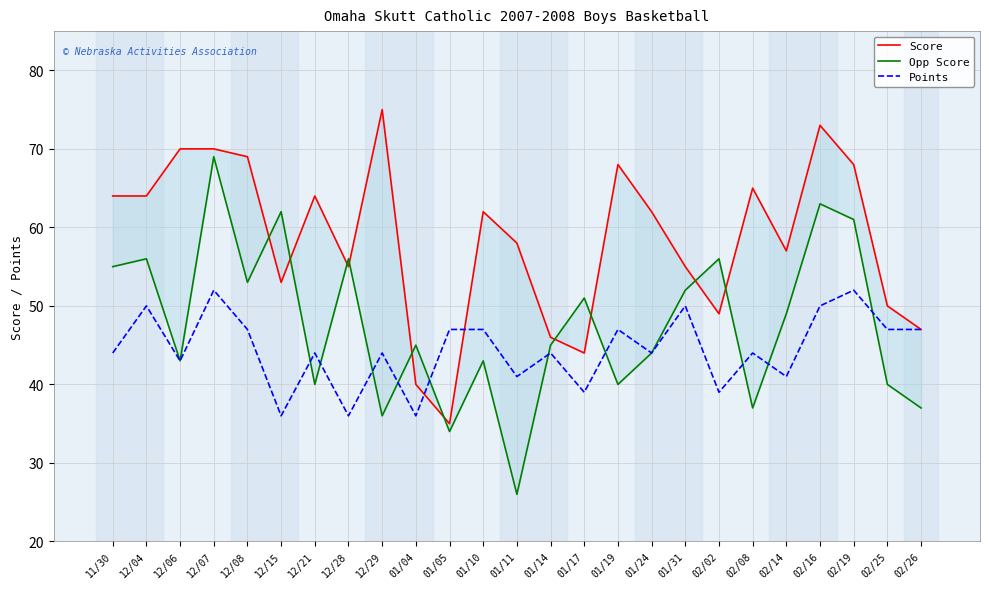

How many lines are shown in the chart?

3